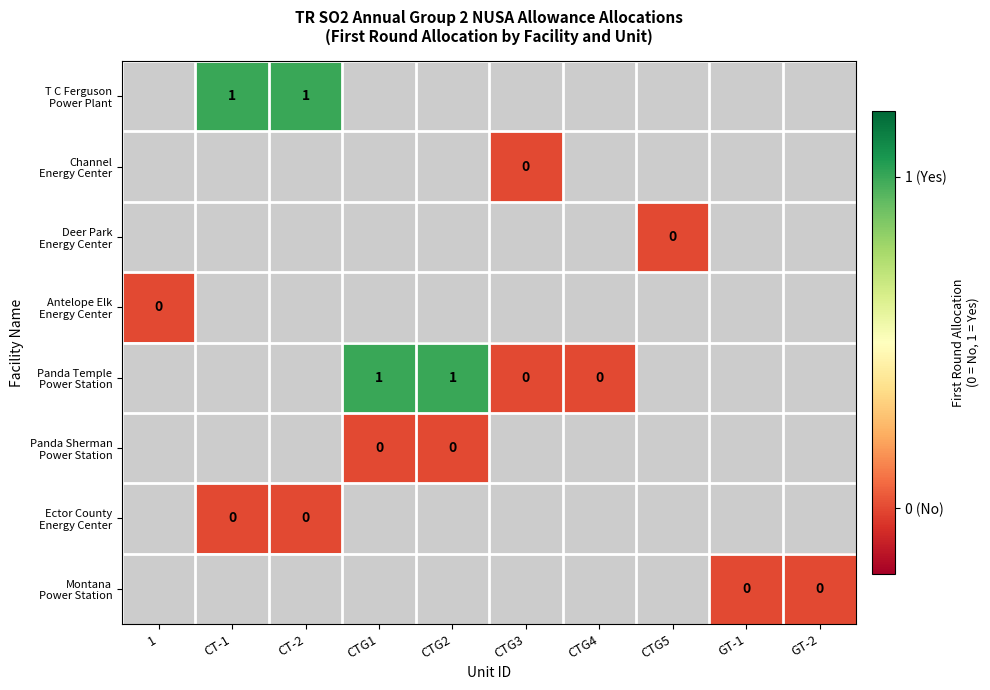

List the series in order of their overall mean, highest first.

T C Ferguson Power Plant, Channel Energy Center, Deer Park Energy Center, Antelope Elk Energy Center, Panda Temple Power Station, Panda Sherman Power Station, Ector County Energy Center, Montana Power Station